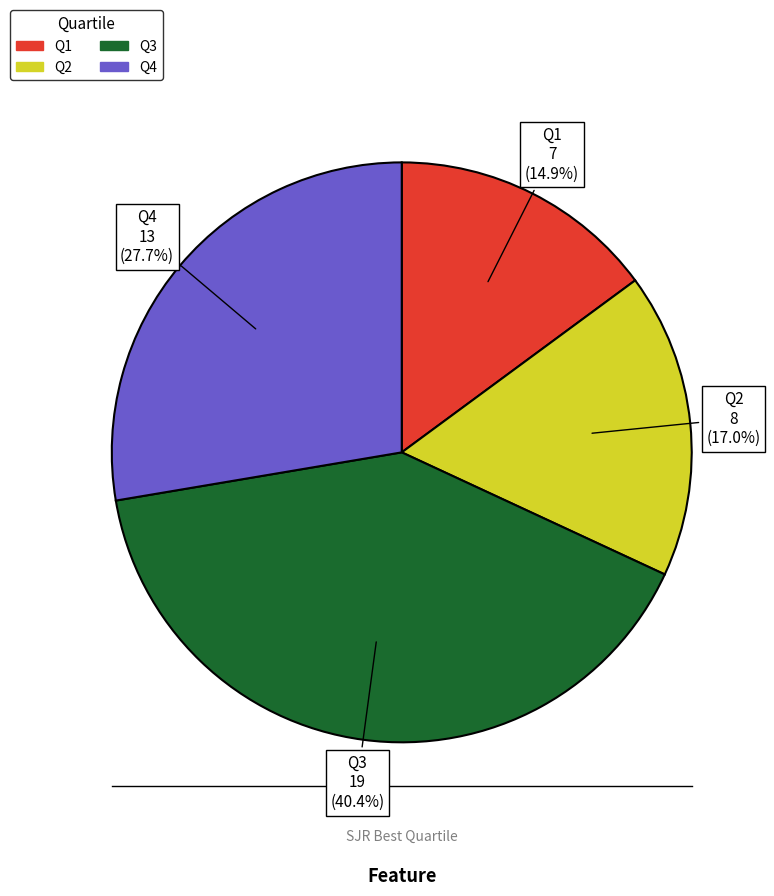

Which category has the biggest portion of the pie?

Q3